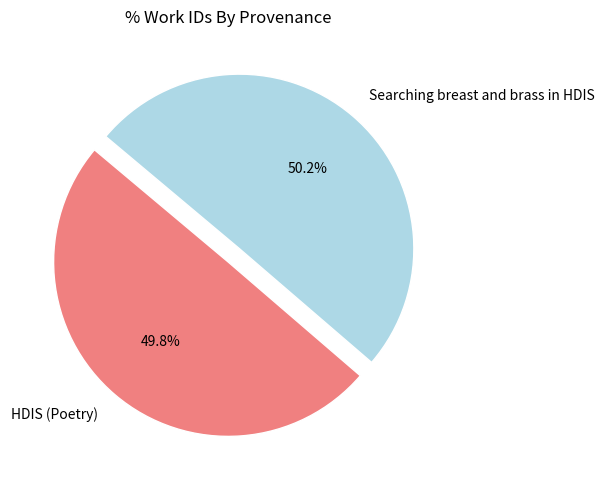

The Searching breast and brass in HDIS slice represents 40% of the pie. True or false?

False